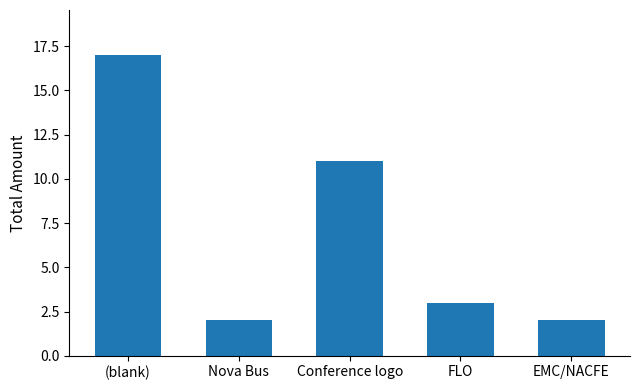

What is the ratio of the value at FLO to the value at (blank)?

0.2